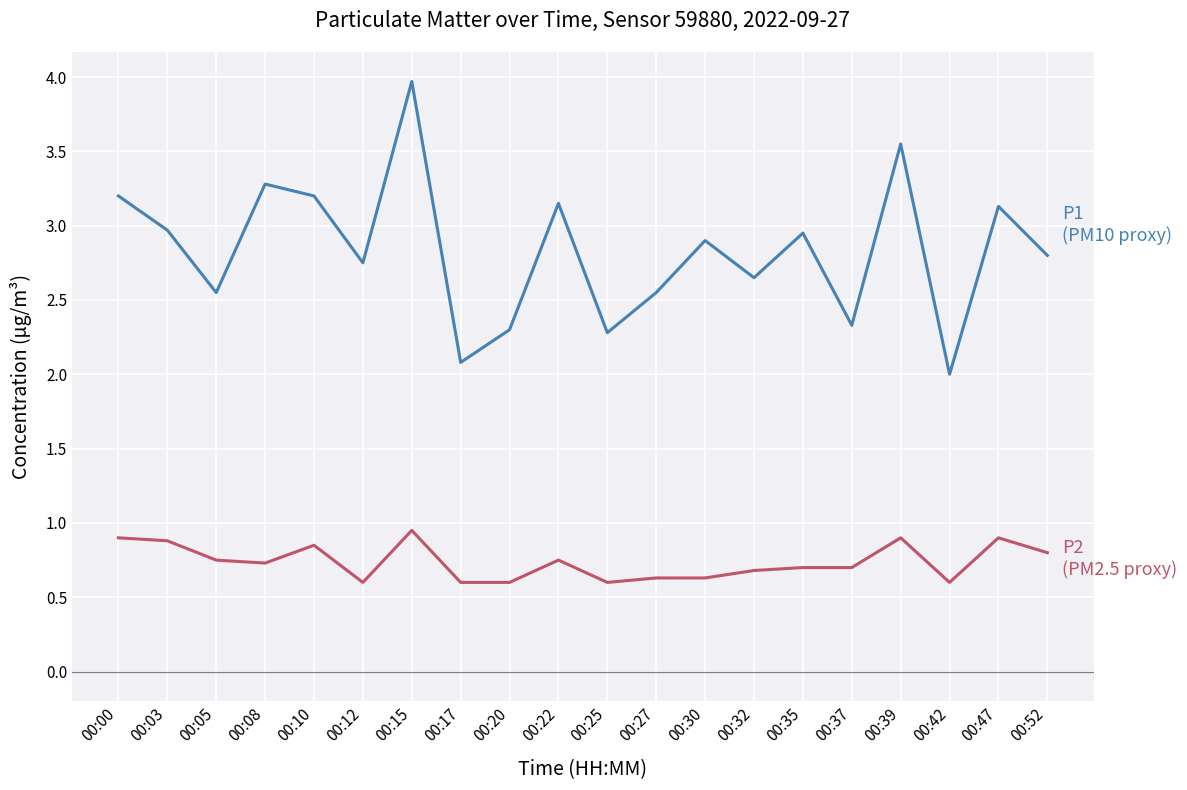

What is the smallest value displayed?

0.6